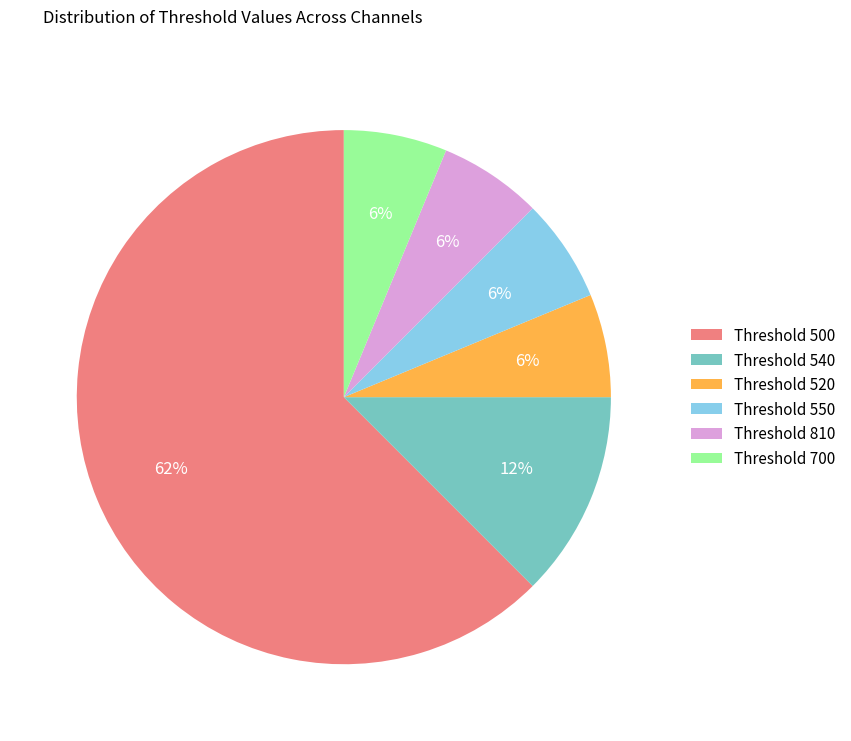

Combined, do Threshold 500 and Threshold 550 account for over 50%?

Yes